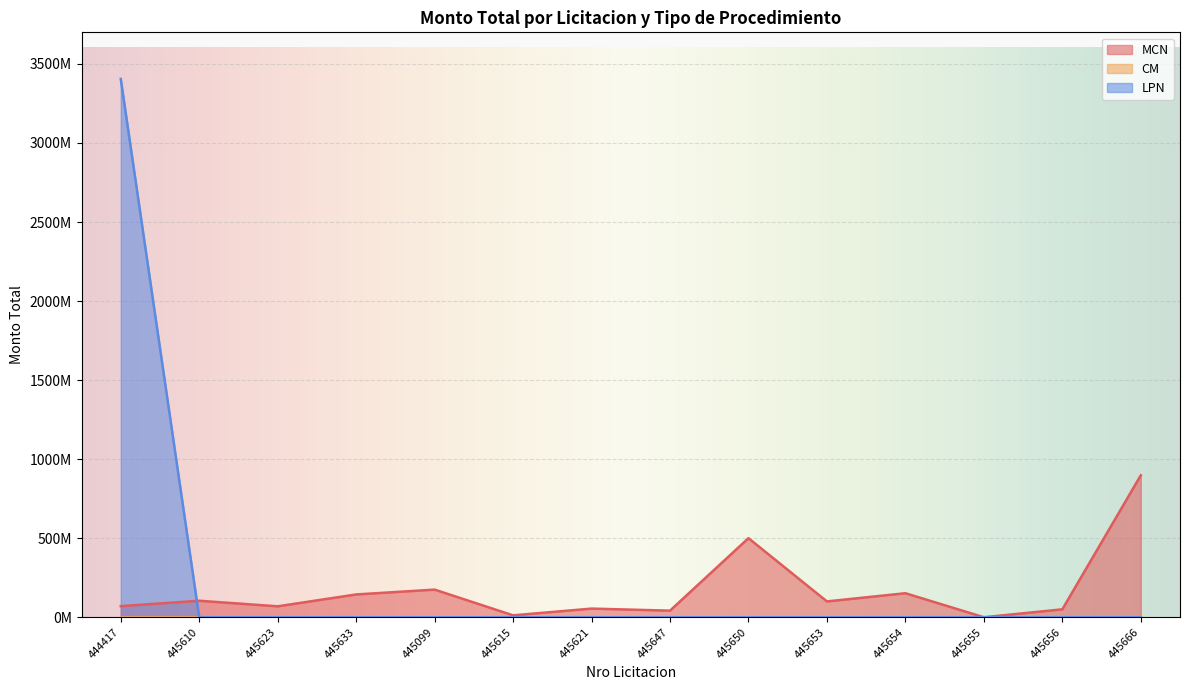

True or false: LPN has a value of 1096498791 at 445610.

False